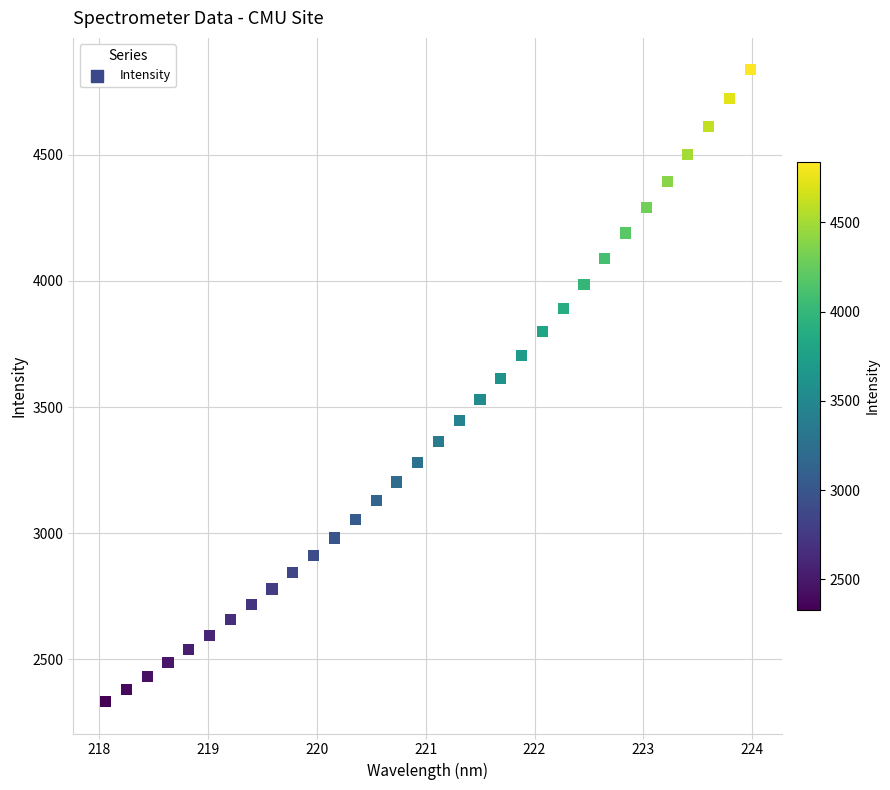

What is the range of Y values (max minus min)?

2508.2